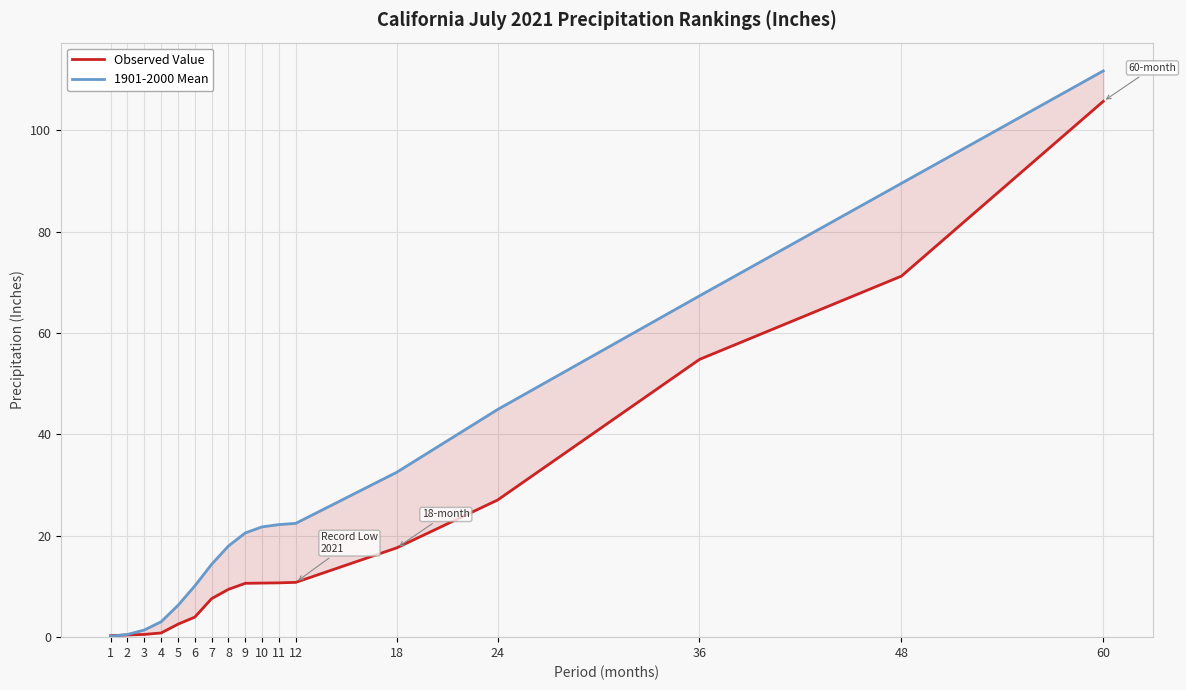

What is the value of the Observed Value point at the 8th from the left?

9.4